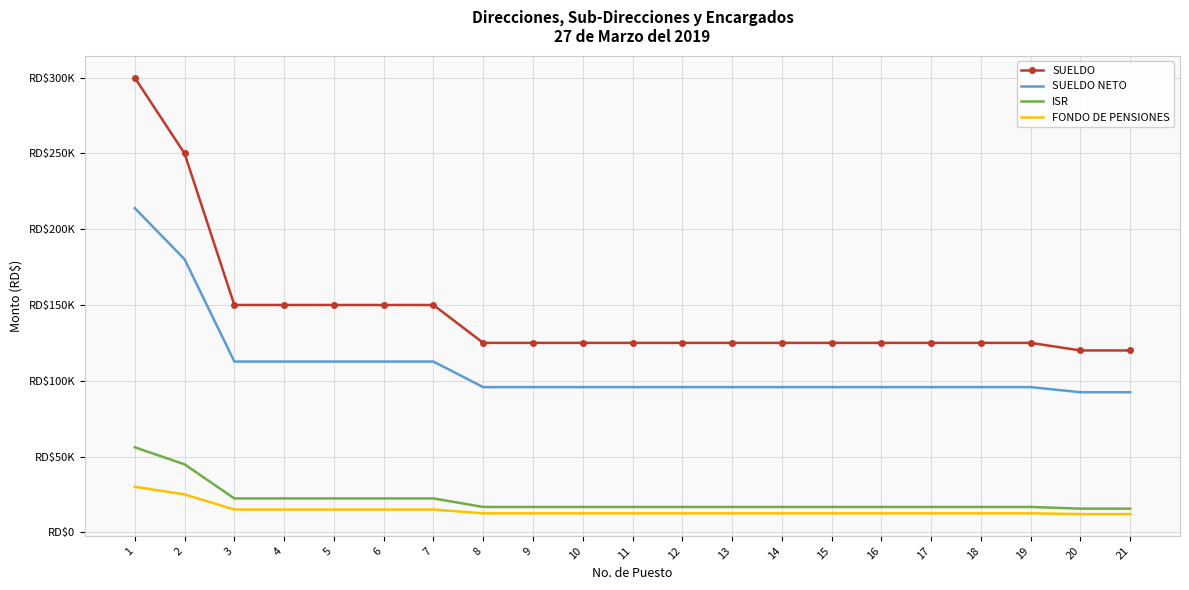

Which series has the widest spread of values?

SUELDO